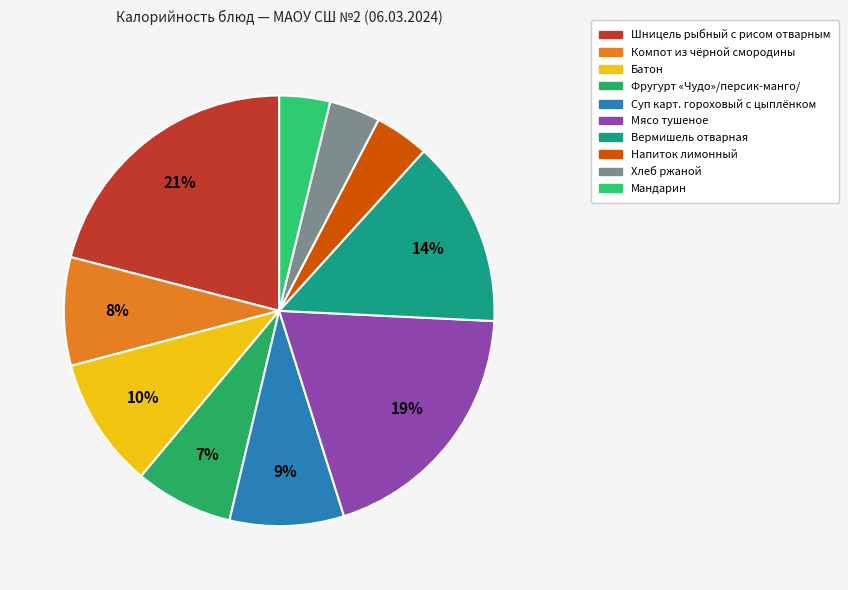

To the nearest percent, what percentage of the pie is Фругурт «Чудо»/персик-манго/?

7%